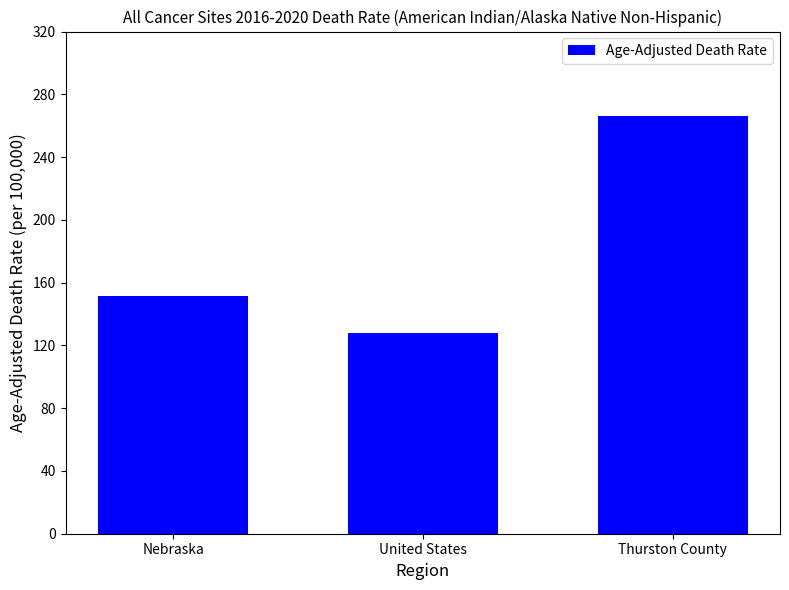

The value at Thurston County is 265.9. True or false?

True